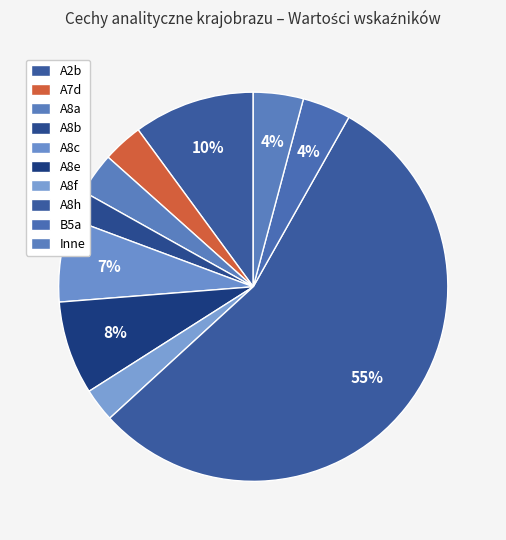

How many segments does this pie chart have?

10